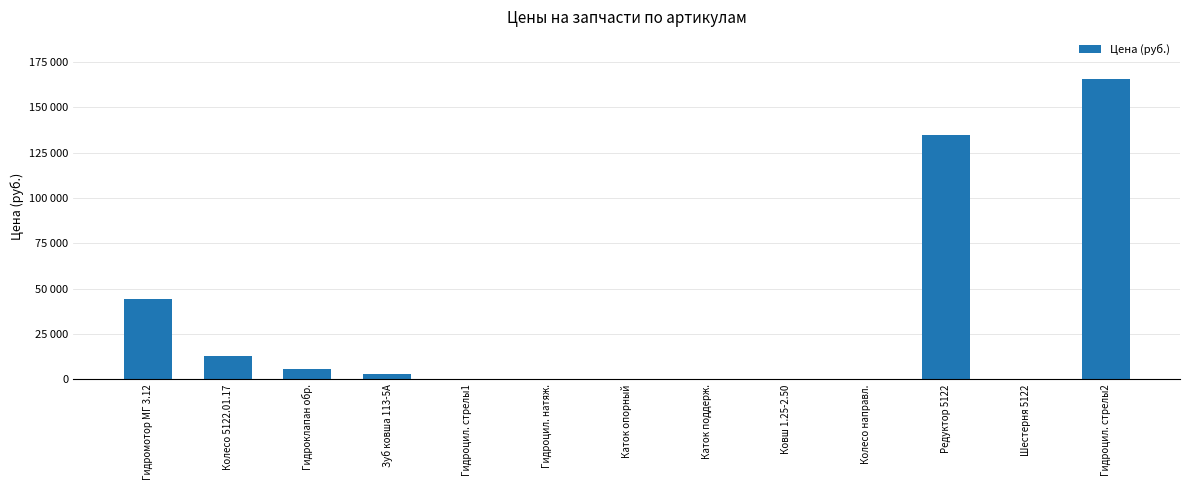

Is it true that the value at Колесо 5122.01.17 is 13030?

True